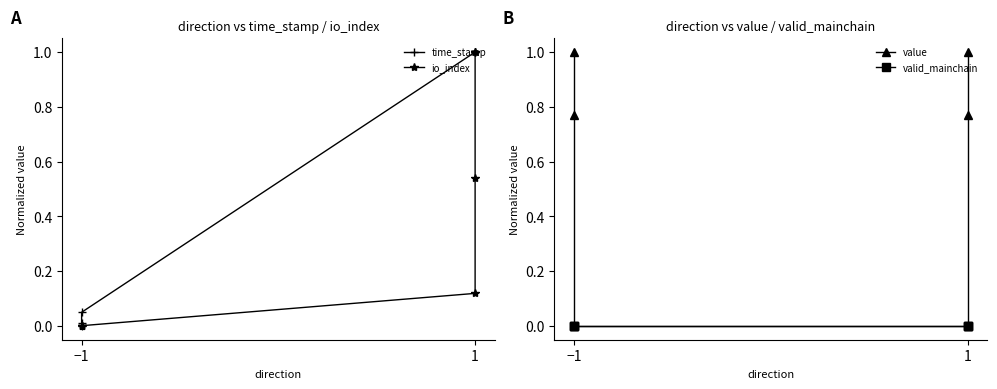

True or false: valid_mainchain has more than 0 points higher than both neighbors.

False